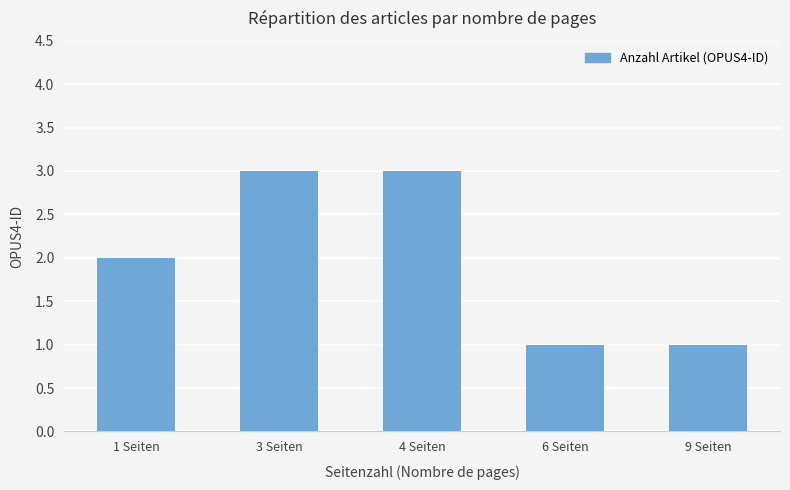

Reading left to right, transcribe all the data shown in this chart.

2	3	3	1	1